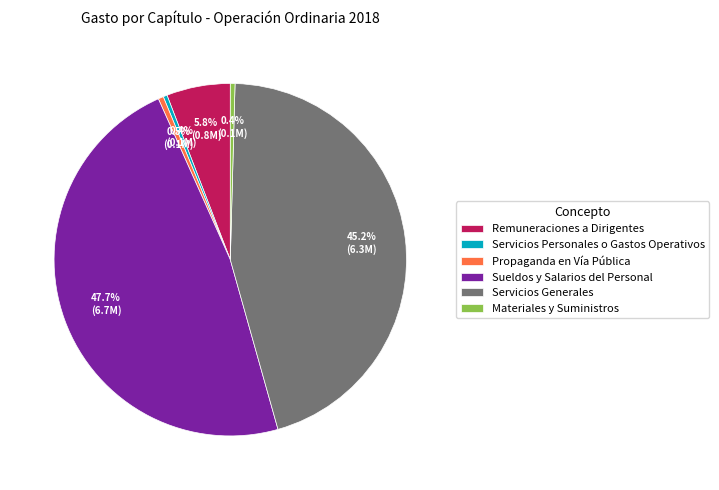

Which has a higher value, Remuneraciones a Dirigentes or Servicios Personales o Gastos Operativos?

Remuneraciones a Dirigentes